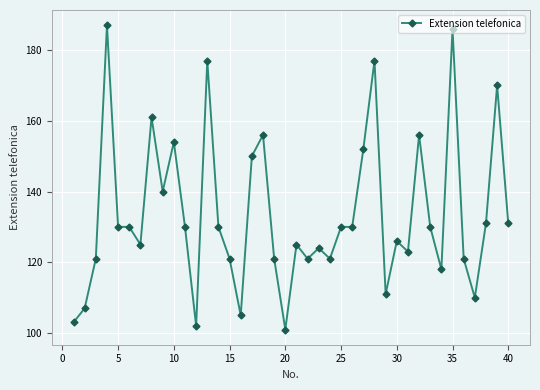

What is the maximum value shown in the chart?

187